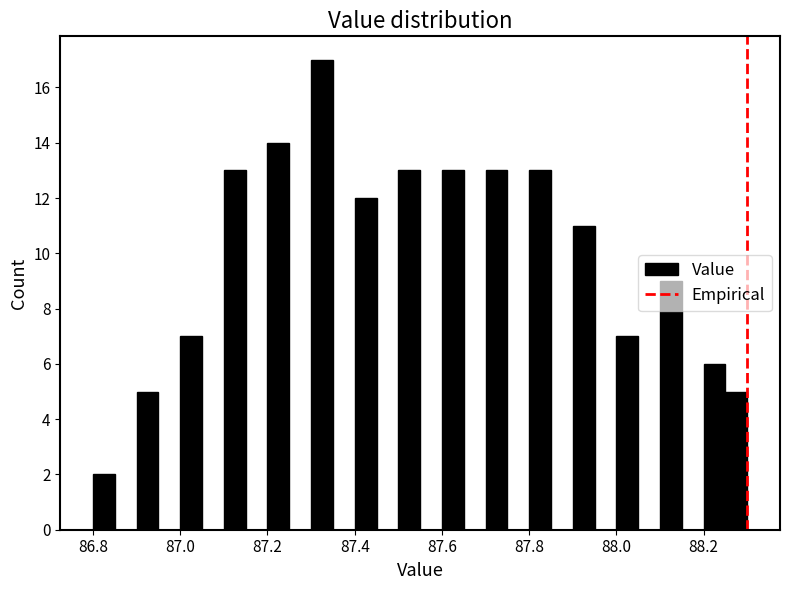

Around what value on the x-axis is the tallest bar? Give the approximate position of its centre, as read against the axis.

87.32